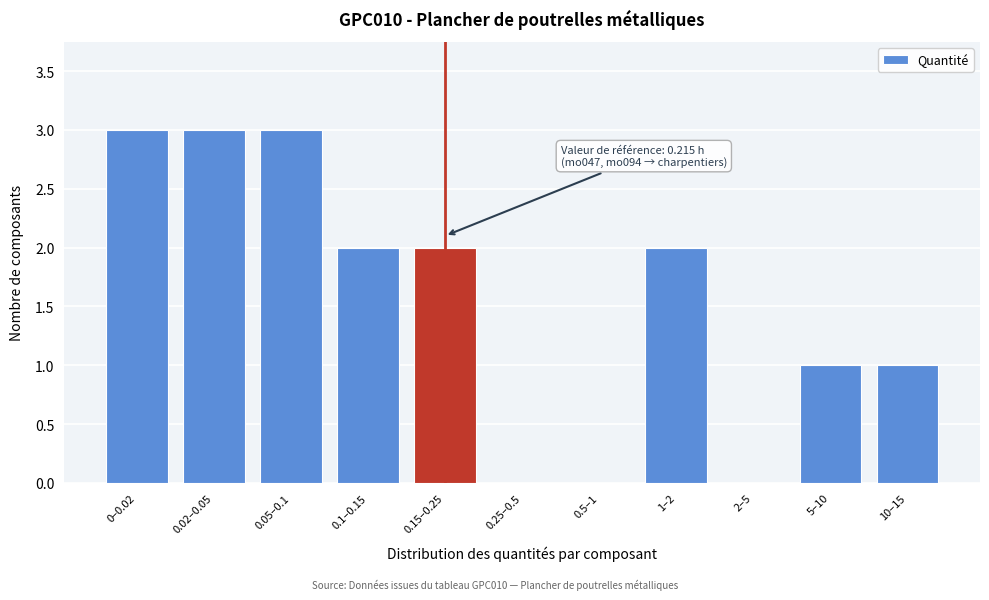

Reading left to right, what are all the values shown in this chart?

0–0.02=3	0.02–0.05=3	0.05–0.1=3	0.1–0.15=2	0.15–0.25=2	0.25–0.5=0	0.5–1=0	1–2=2	2–5=0	5–10=1	10–15=1